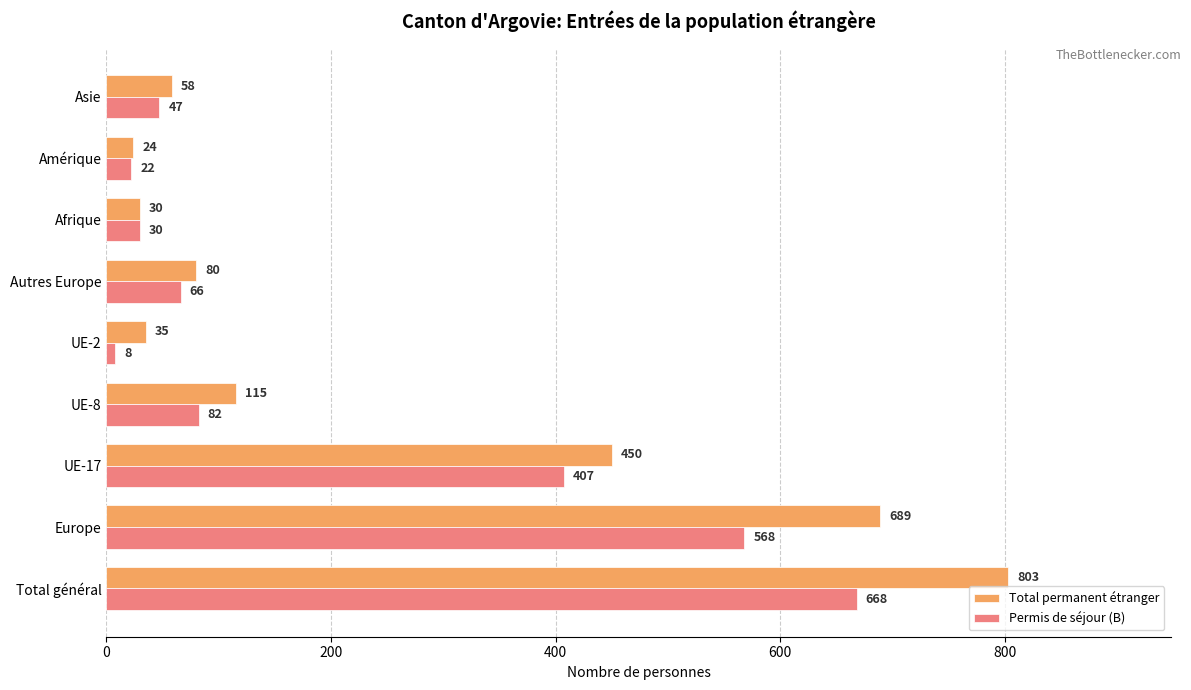

How many series are shown in this chart?

2